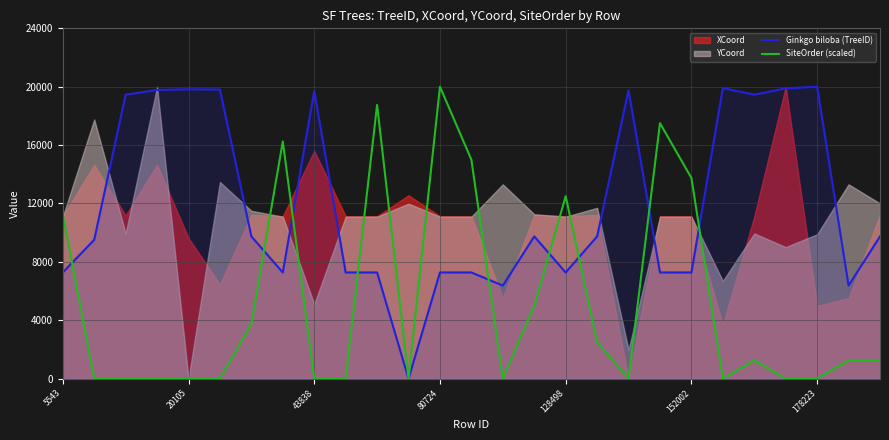

How many lines are shown in the chart?

2